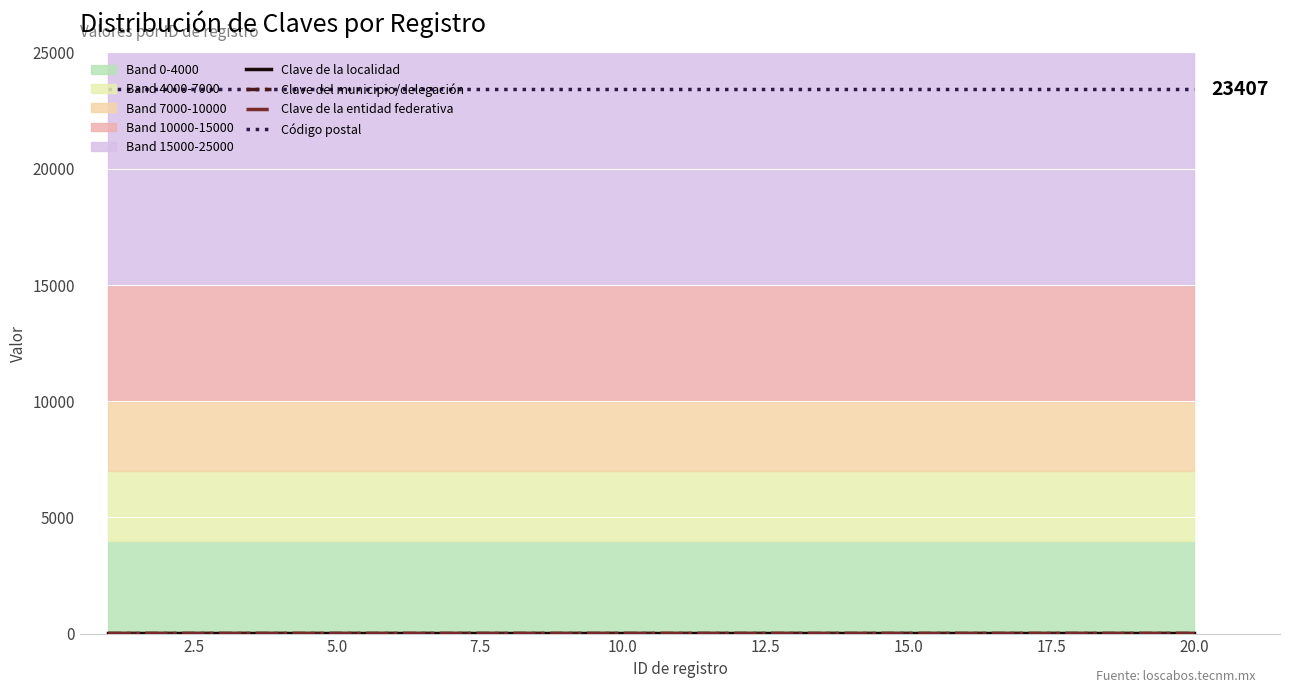

True or false: Clave de la entidad federativa has more than 2 points higher than both neighbors.

False